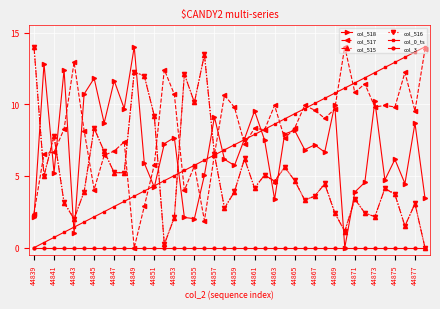

What is the difference between the second highest and minimum values in the col_518 series?

12.8